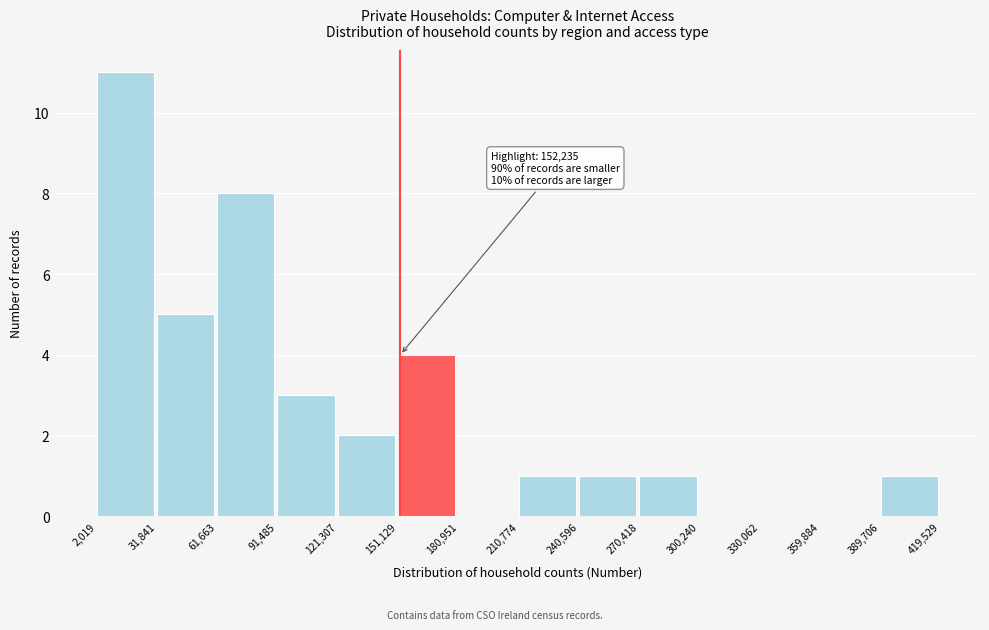

Over which range of the x-axis is the bar tallest?

2,019 to 31,841